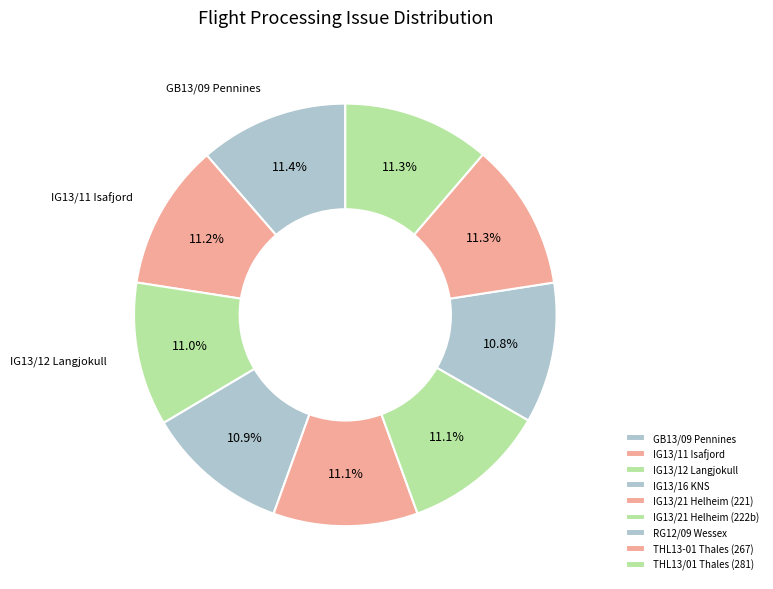

Is it true that IG13/11 Isafjord is 11% of the pie?

True